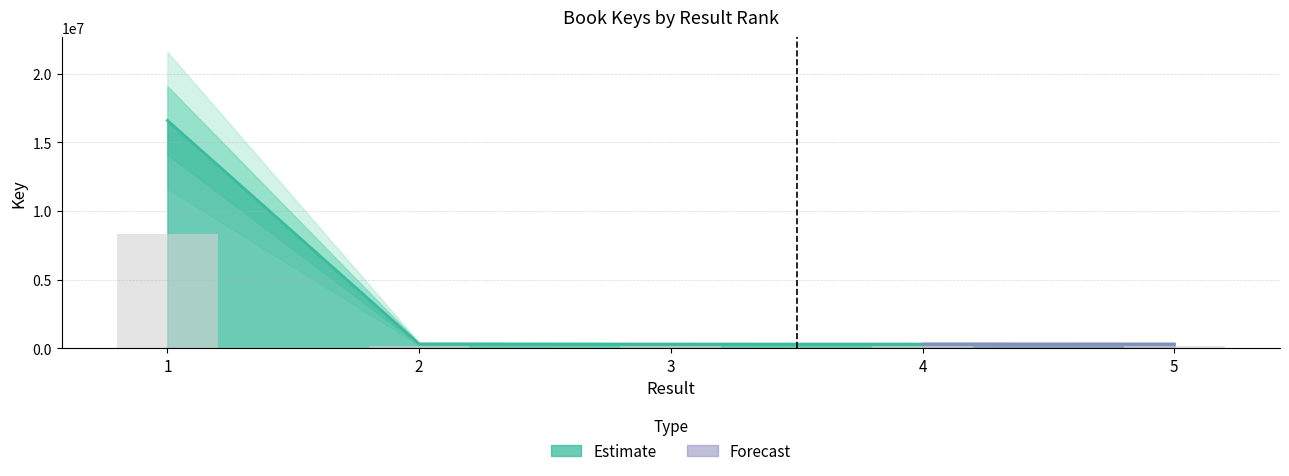

Which category has the lowest value across all series?

5